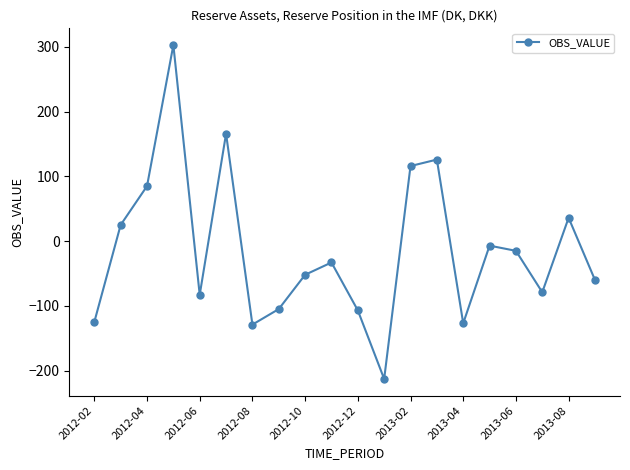

Does the chart have visible grid lines?

No